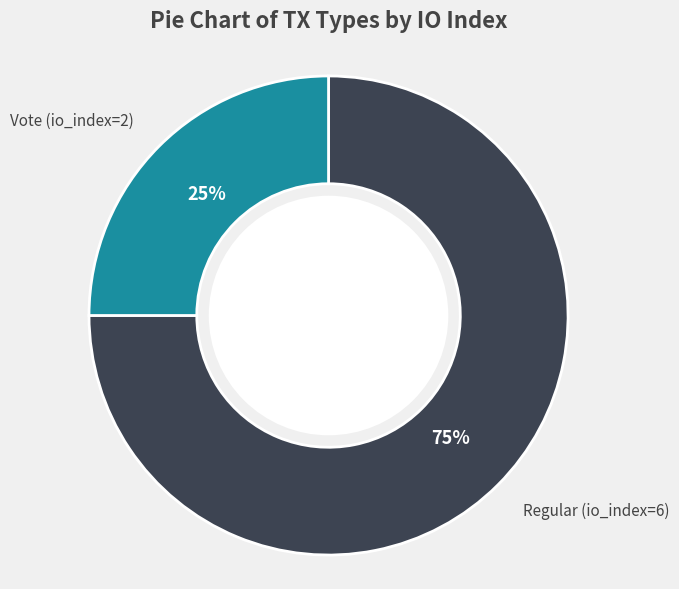

Which category has the biggest portion of the pie?

Regular (io_index=6)